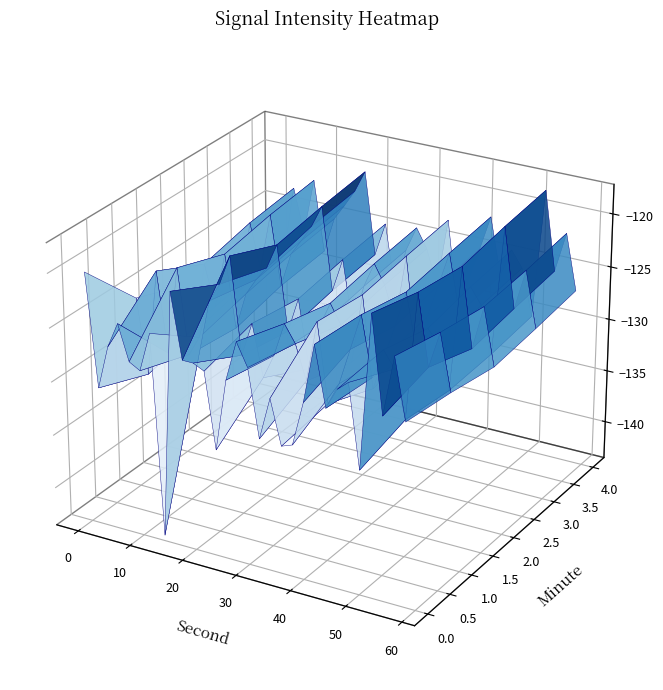

The value of 4 at 21 is -176.0. True or false?

False